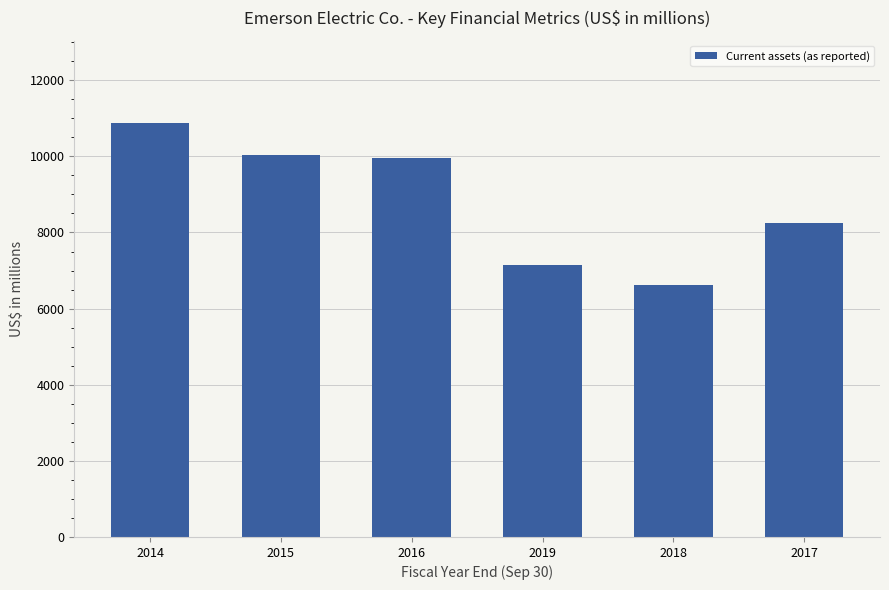

Are the bars grouped side by side (vs. stacked)?

No